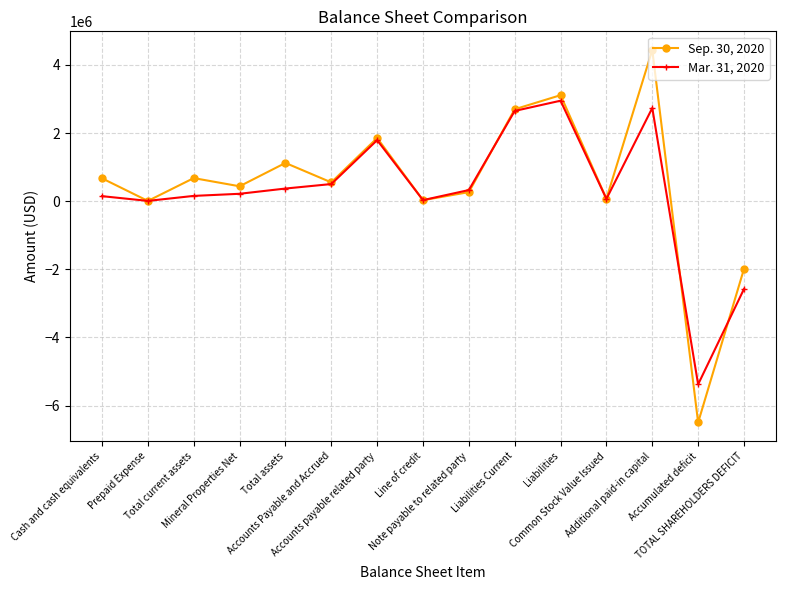

Which series has the largest range (max minus min)?

Sep. 30, 2020